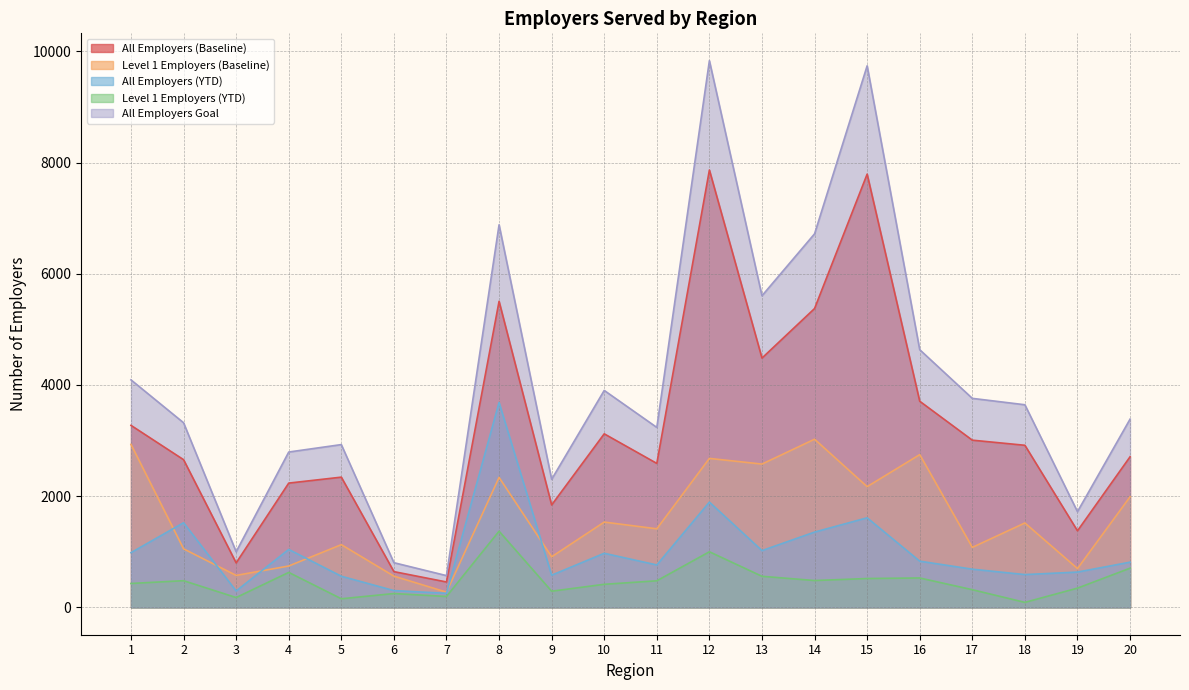

The Level 1 Employers (Baseline) series shows 248.4 at 3. True or false?

False